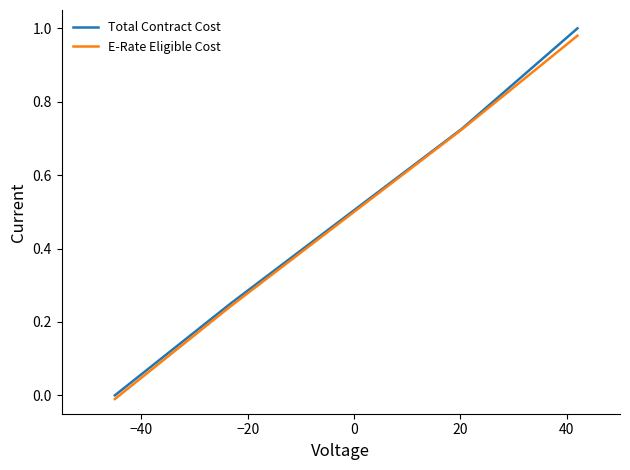

Which series has the widest spread of values?

Total Contract Cost